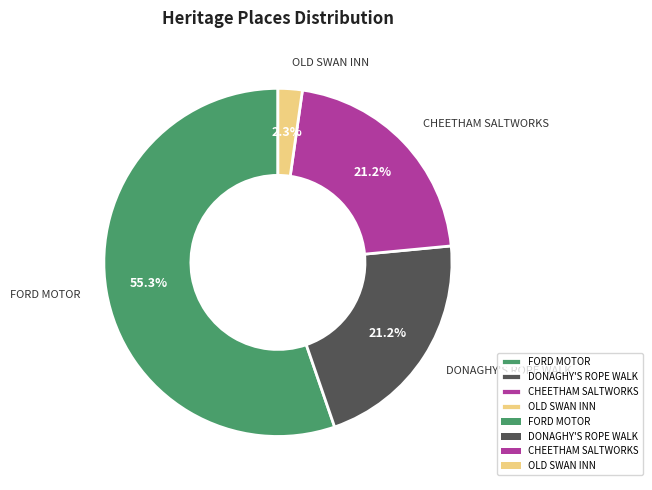

To the nearest percent, what percentage of the pie is CHEETHAM SALTWORKS?

21%